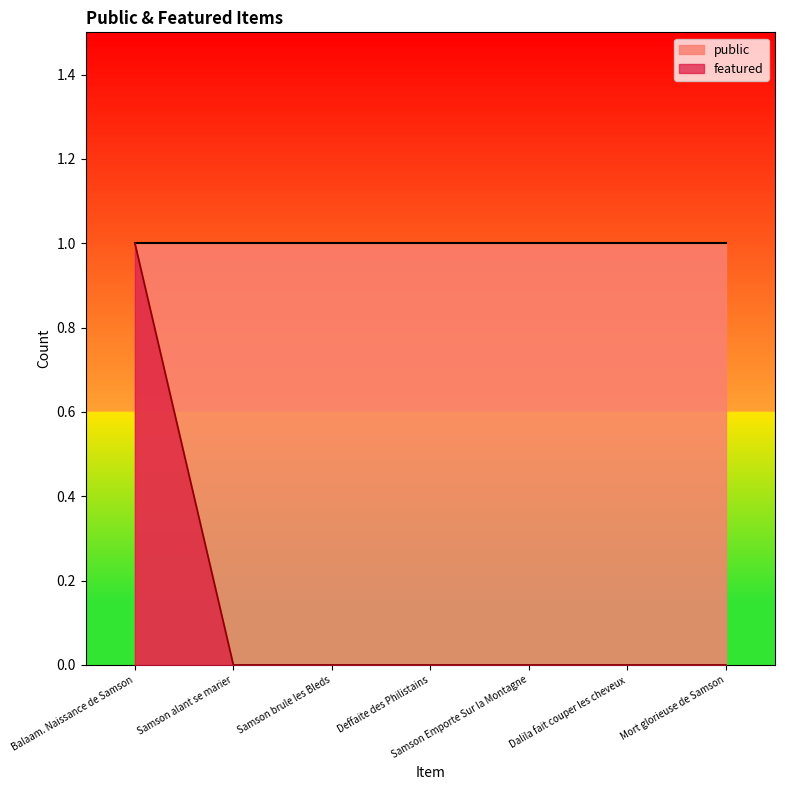

Reading right to left, extract all data points from this chart.

0	0	0	0	0	0	1